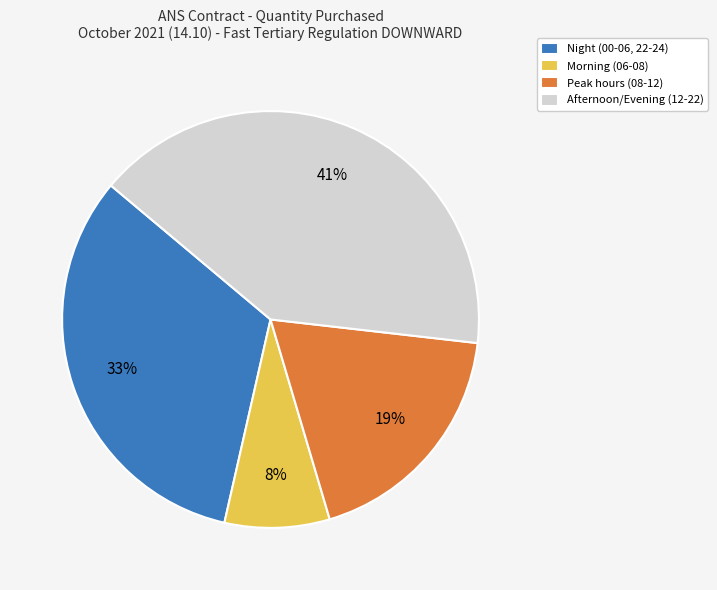

To the nearest percent, what is the average slice percentage?

25%